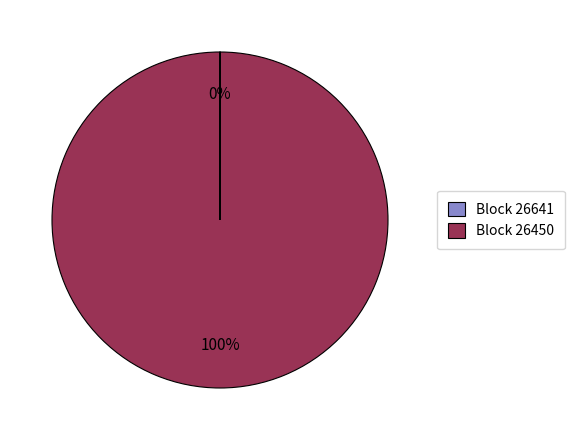

Which slice is the largest?

Block 26450